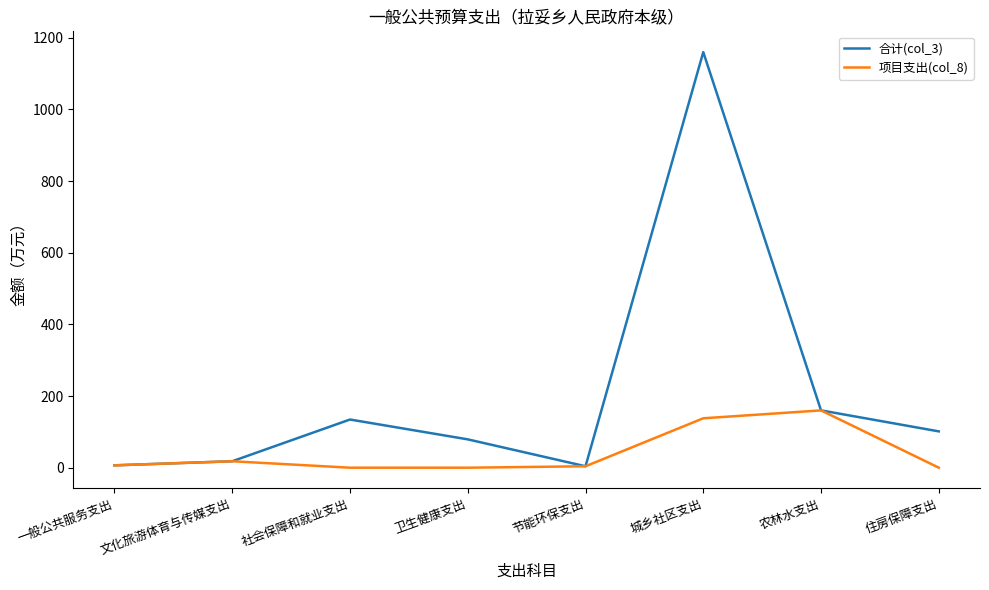

Which series has the largest total across all categories?

合计(col_3)